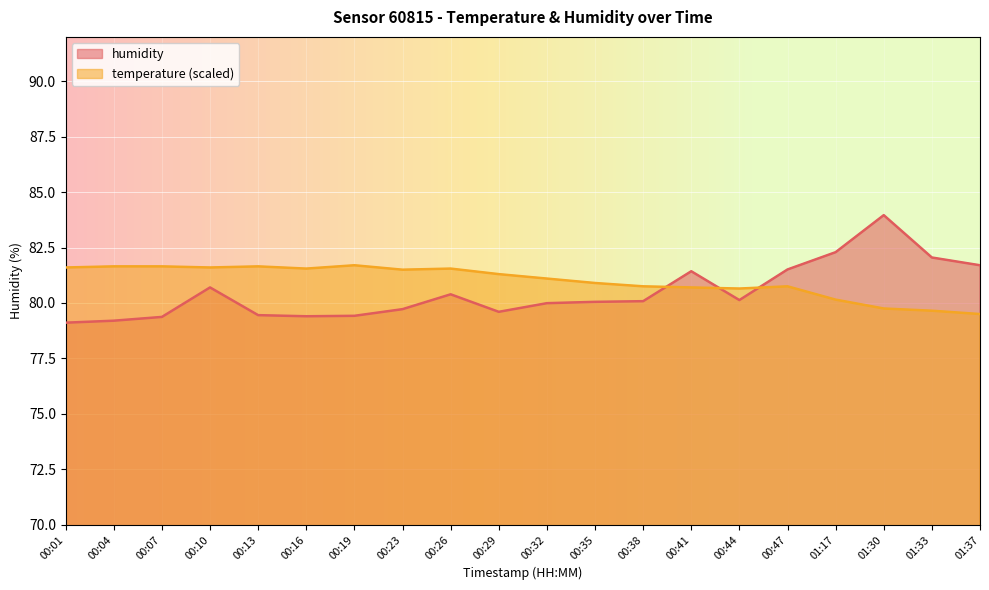

True or false: temperature and humidity cross at least once.

True